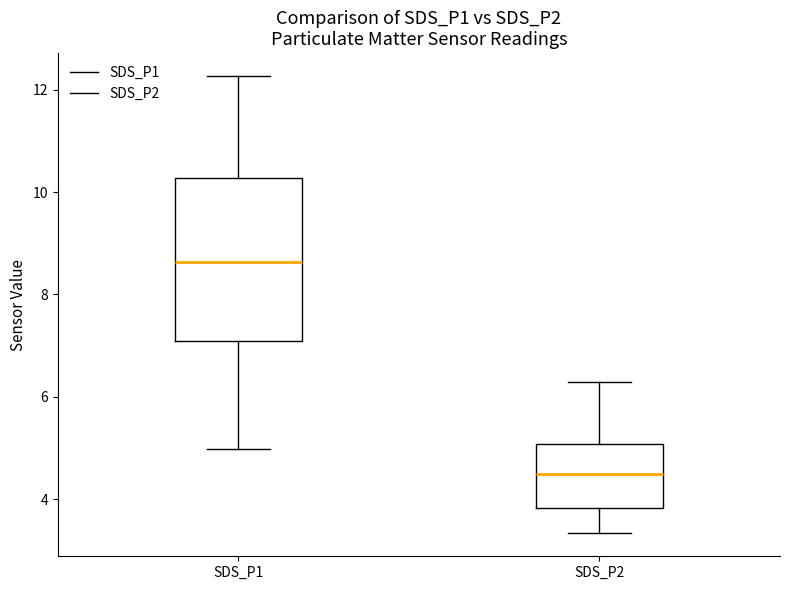

Where does the median line of the box for SDS_P2 sit on the y-axis? The values are not printed on the chart, so give them approximately, as read against the axis.

4.6